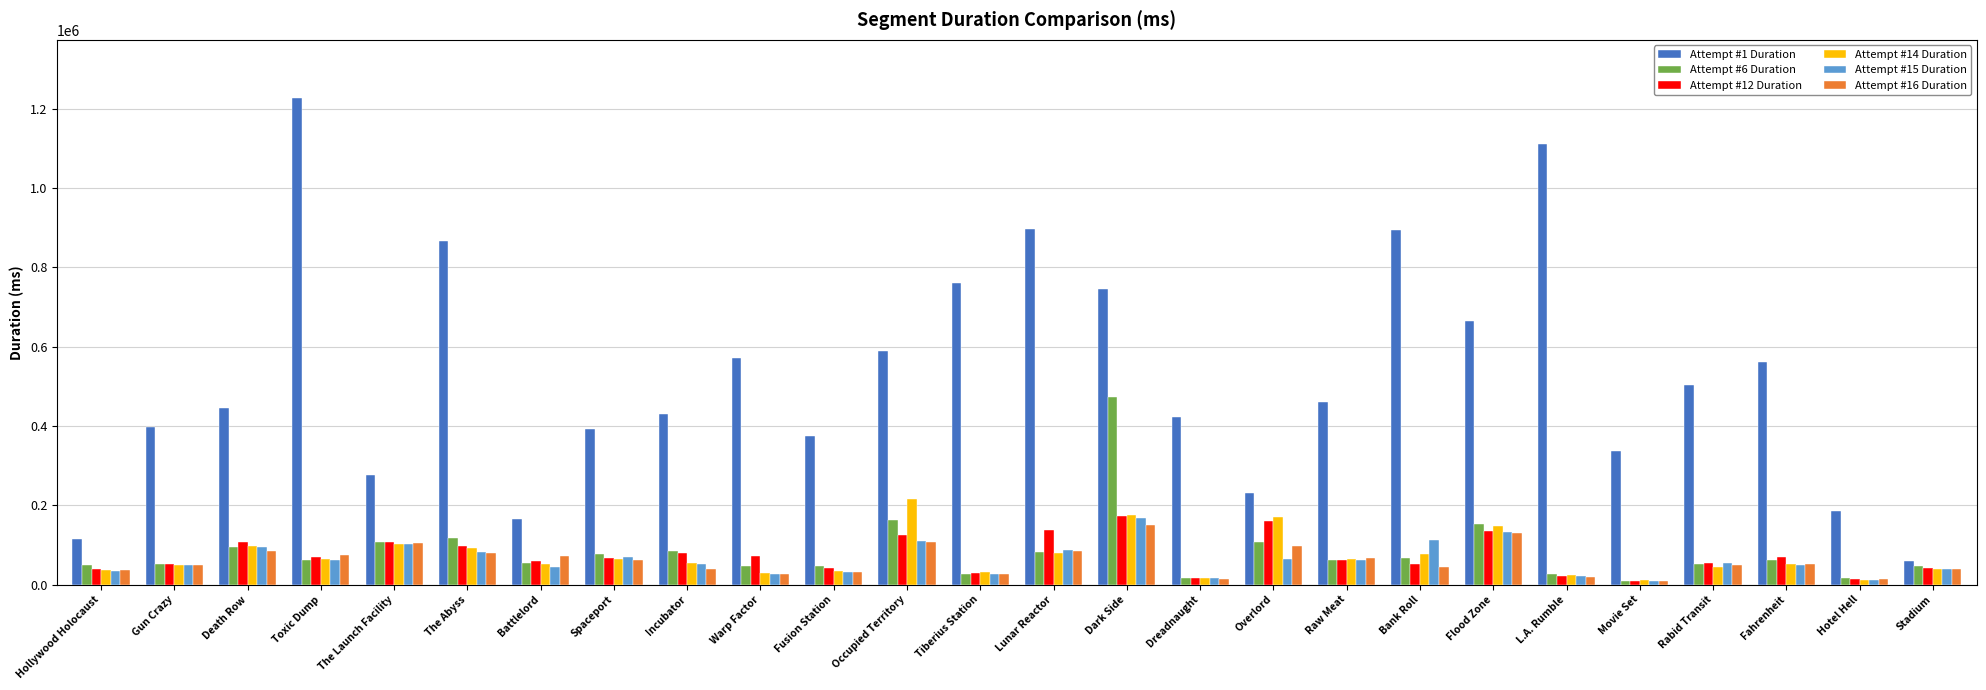

What is the sum of all Attempt #16 Duration values?

1567125